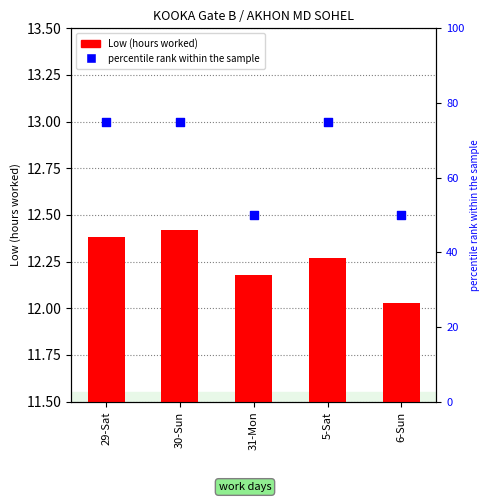

Which series reaches the maximum Y coordinate?

percentile rank within the sample